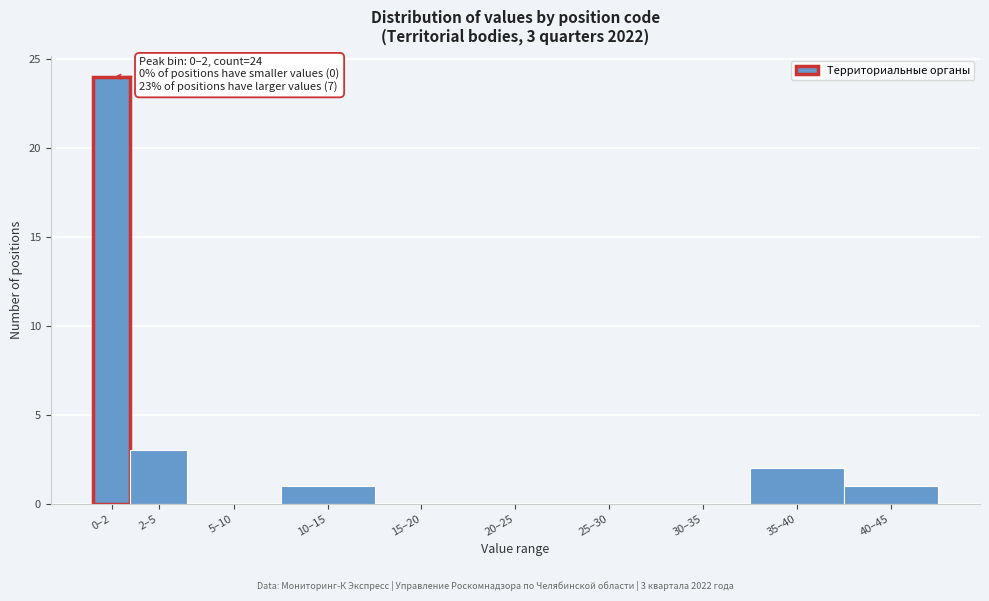

Reading right to left, extract all data points from this chart.

40–45=1	35–40=2	30–35=0	25–30=0	20–25=0	15–20=0	10–15=1	5–10=0	2–5=3	0–2=24